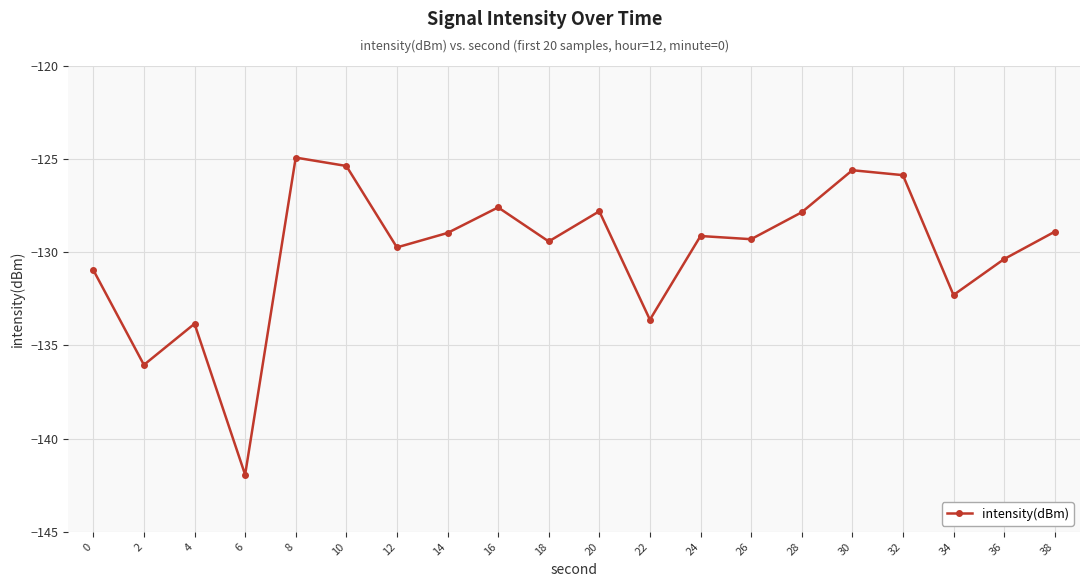

What is the average value?

-130.0